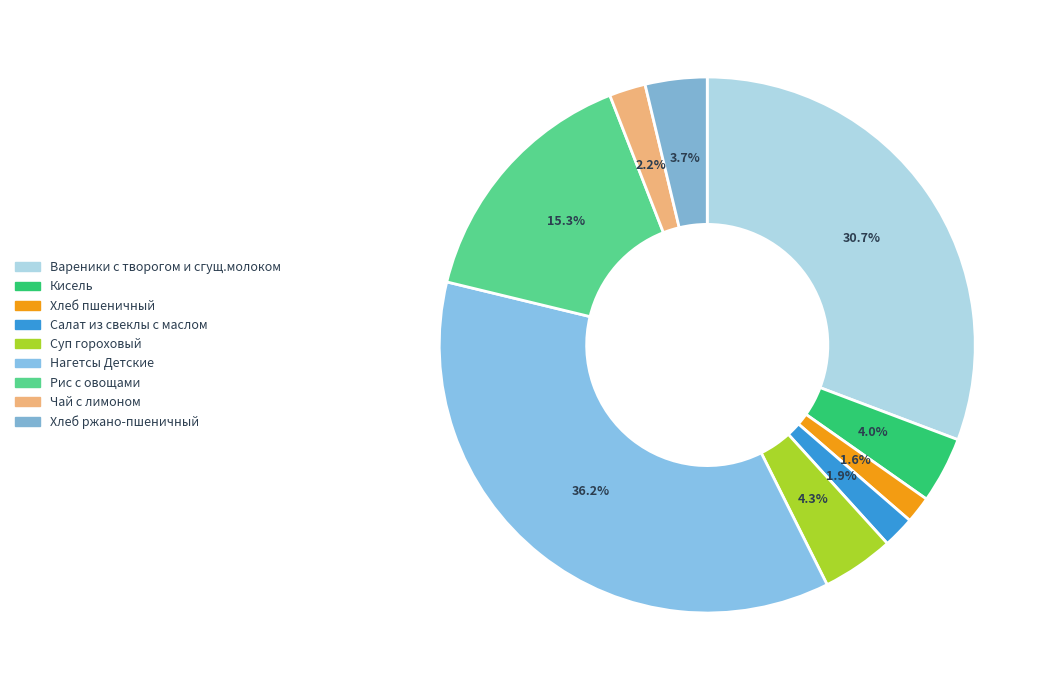

Count the number of slices in the pie.

9